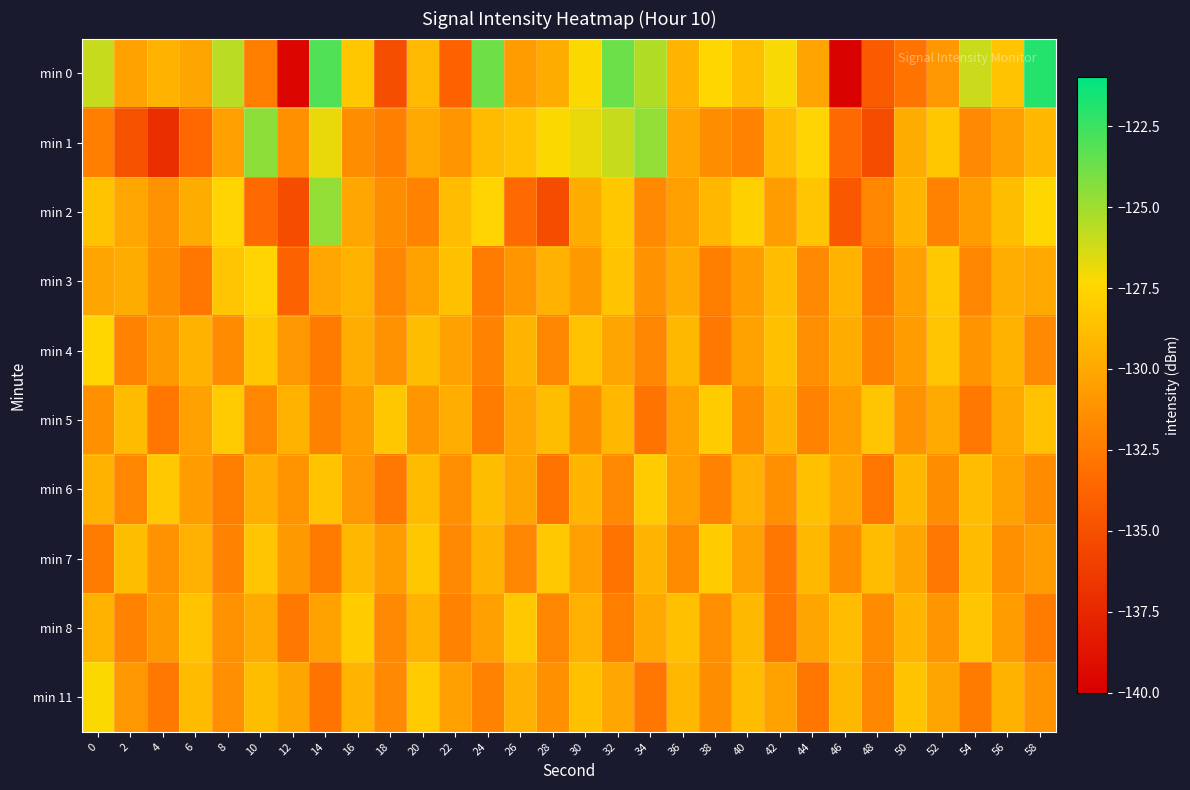

Count the number of data series in this chart.

10